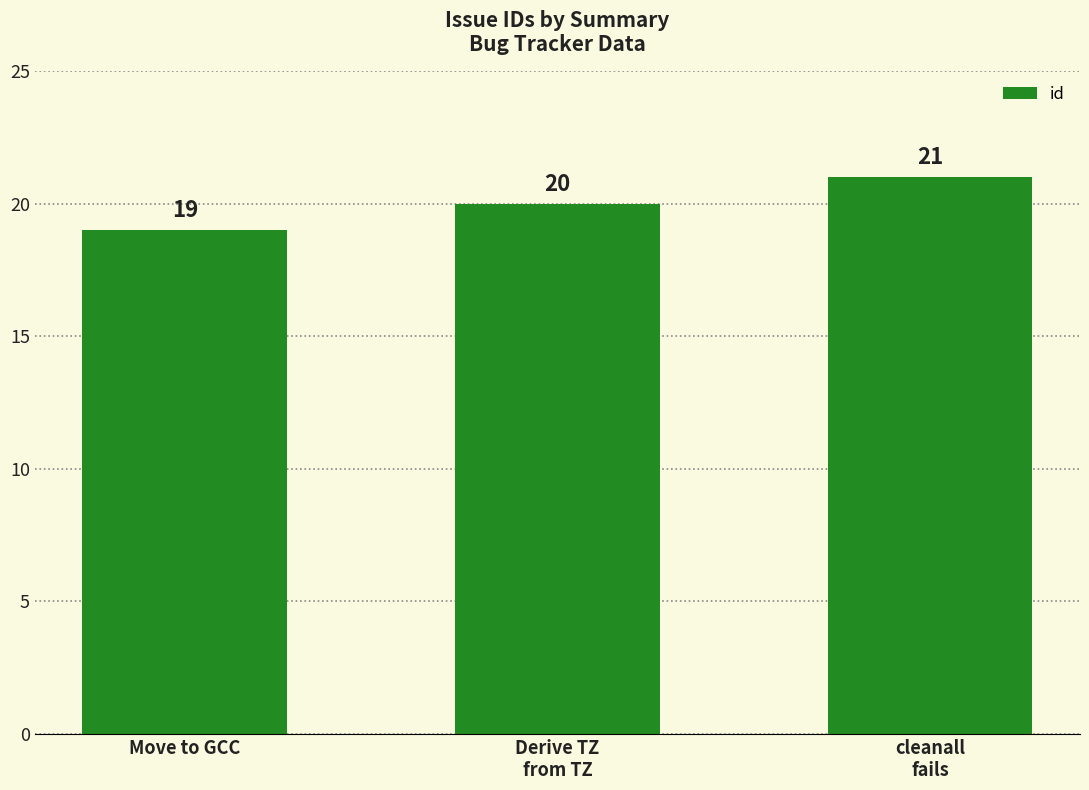

Rank the categories by value from highest to lowest.

cleanall
fails, Derive TZ
from TZ, Move to GCC